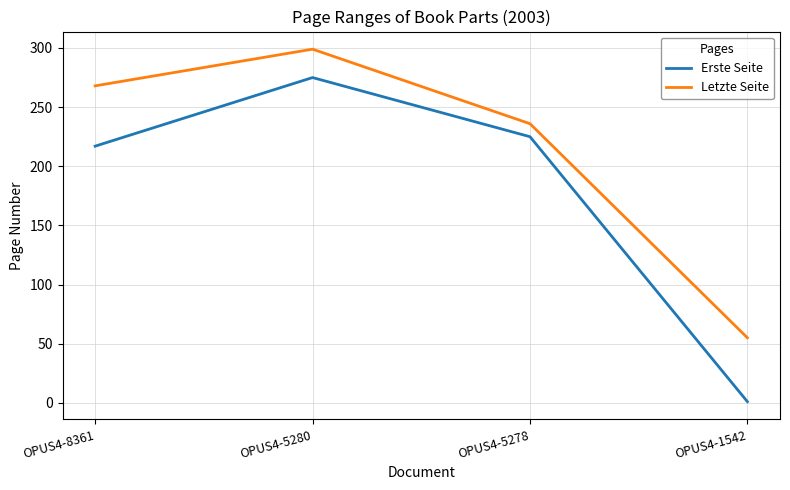

At how many categories does at least one series exceed 178?

3